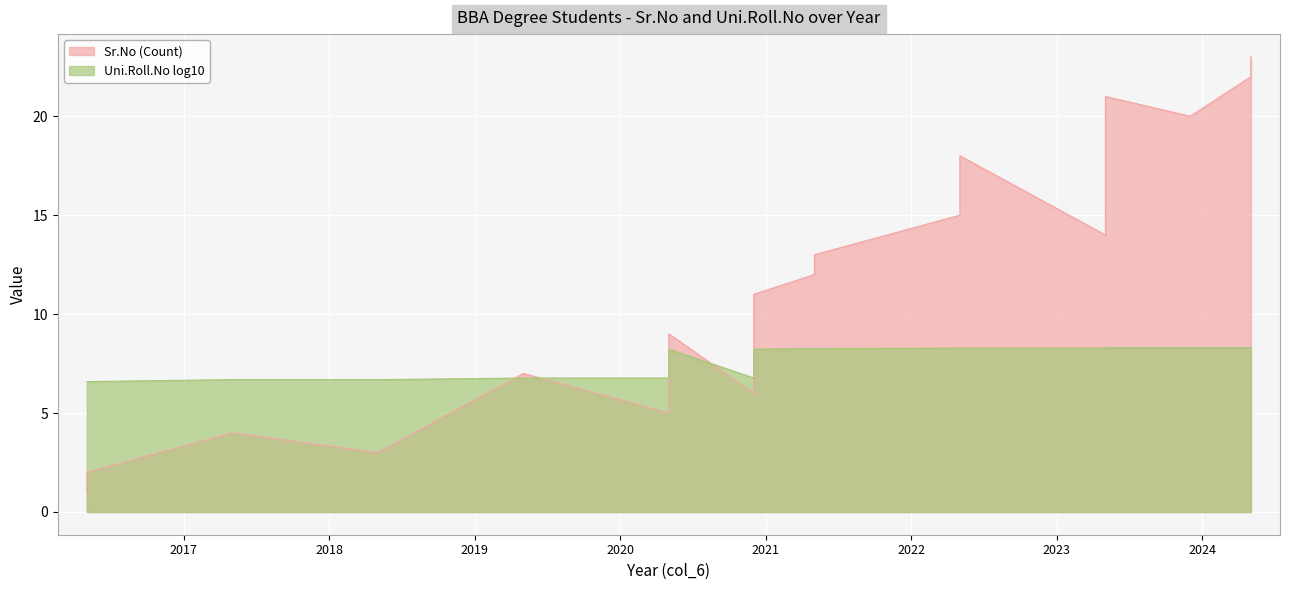

How many interior local valleys (lower than both neighbors) does the data have?

5